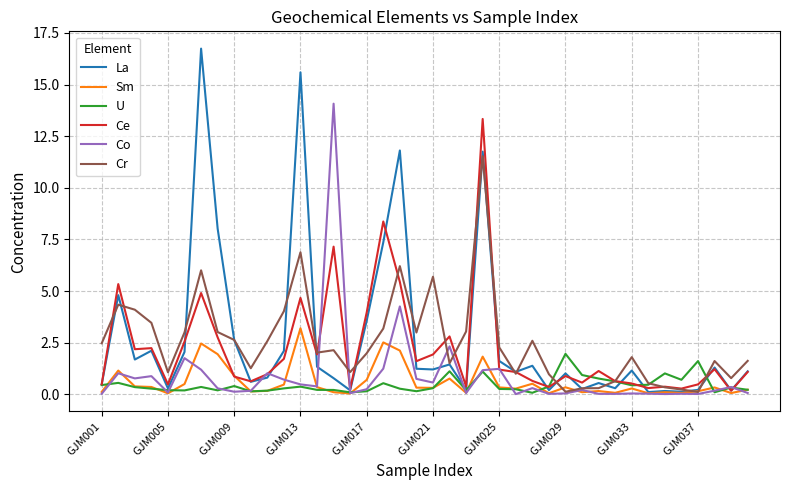

Which series has the widest spread of values?

La